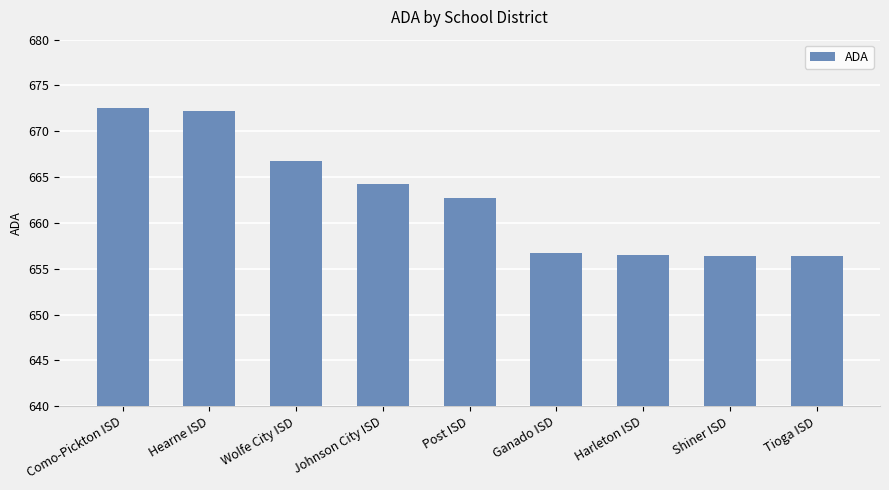

What is the minimum value shown in the chart?

656.4